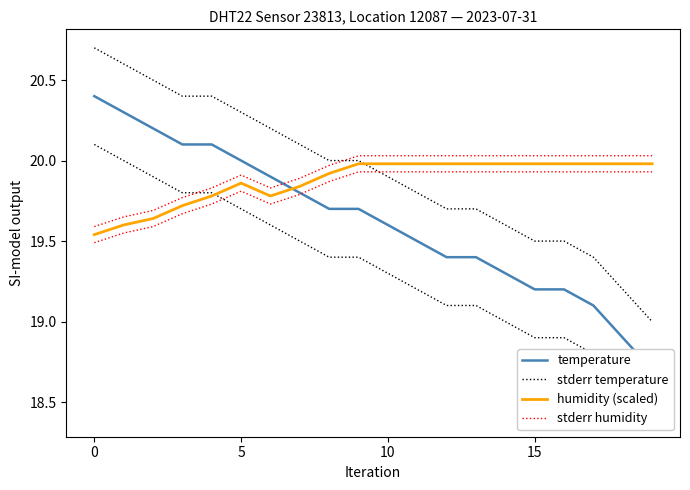

Which series has the largest range (max minus min)?

temperature